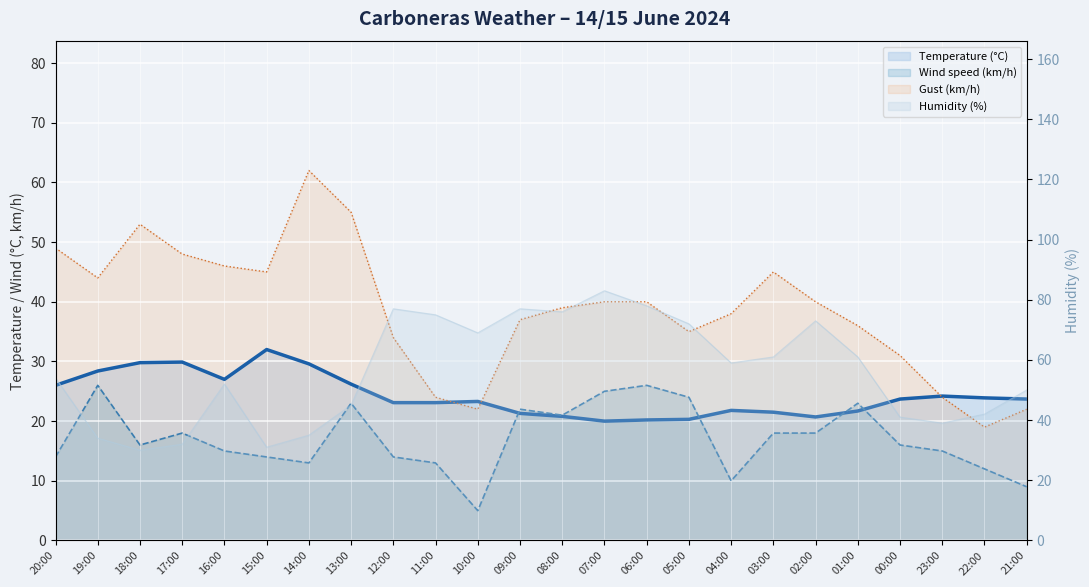

Between which two adjacent categories do Temperature (°C) and Humidity (%) first intersect?

16:00 and 15:00